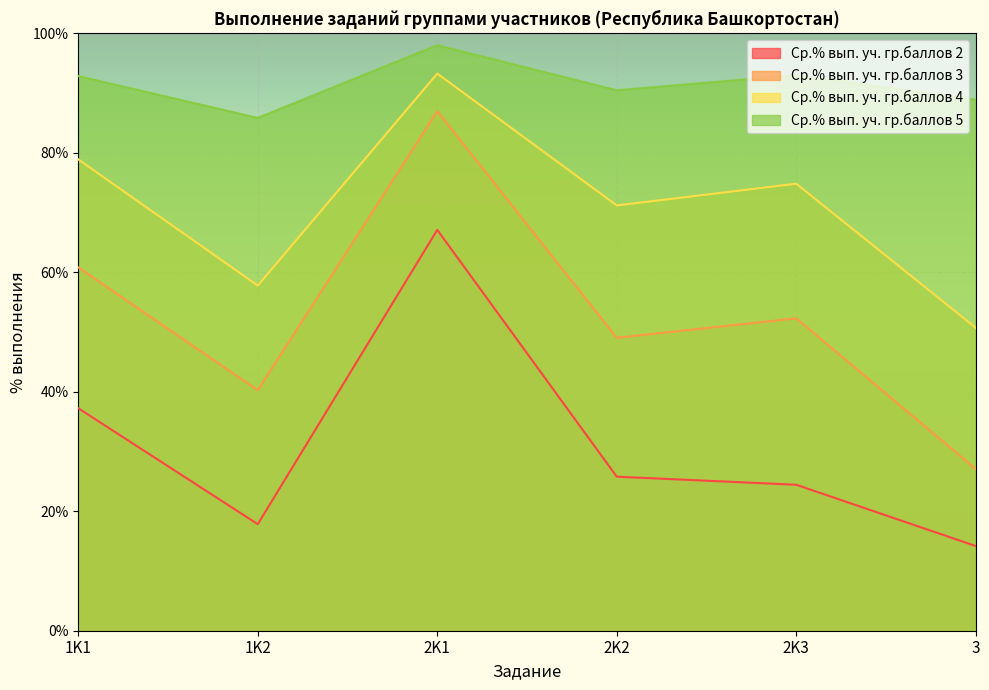

Where is Ср.% вып. уч. гр.баллов 2 nearest to the value 40?

1K1